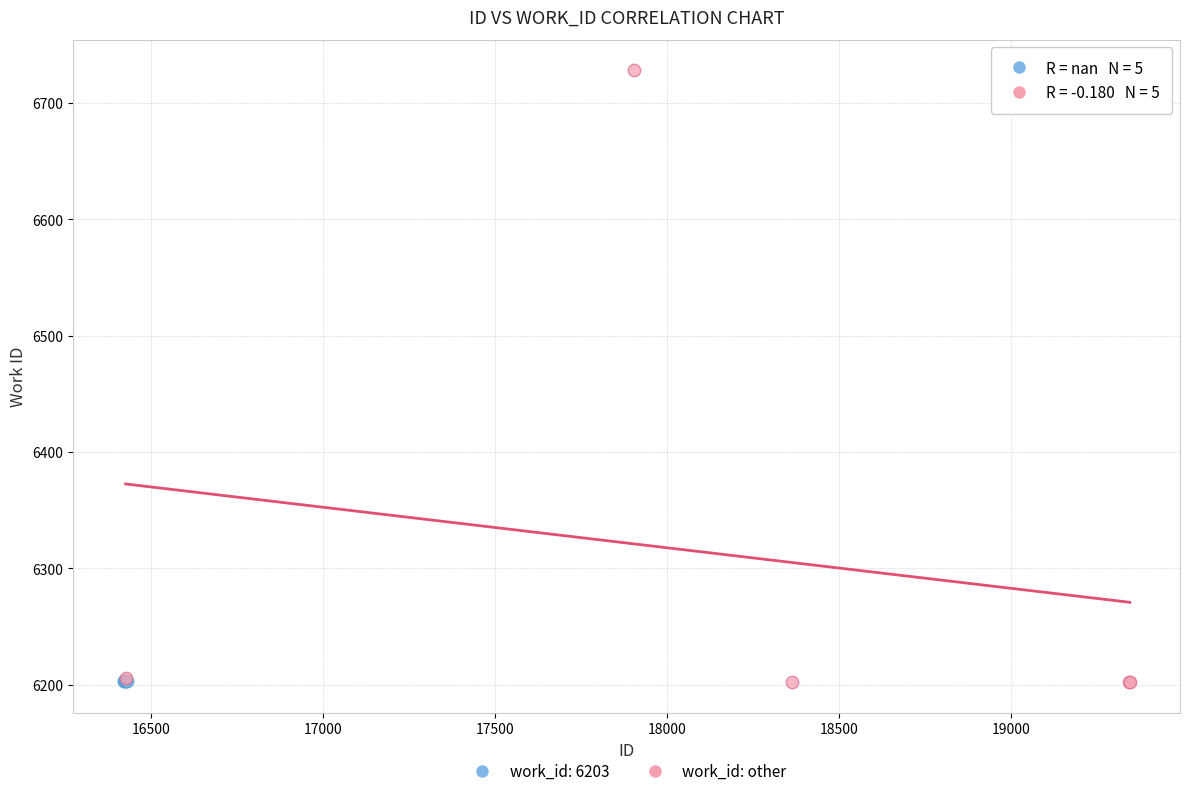

What are all the series names shown in the legend?

work_id: 6203, work_id: other